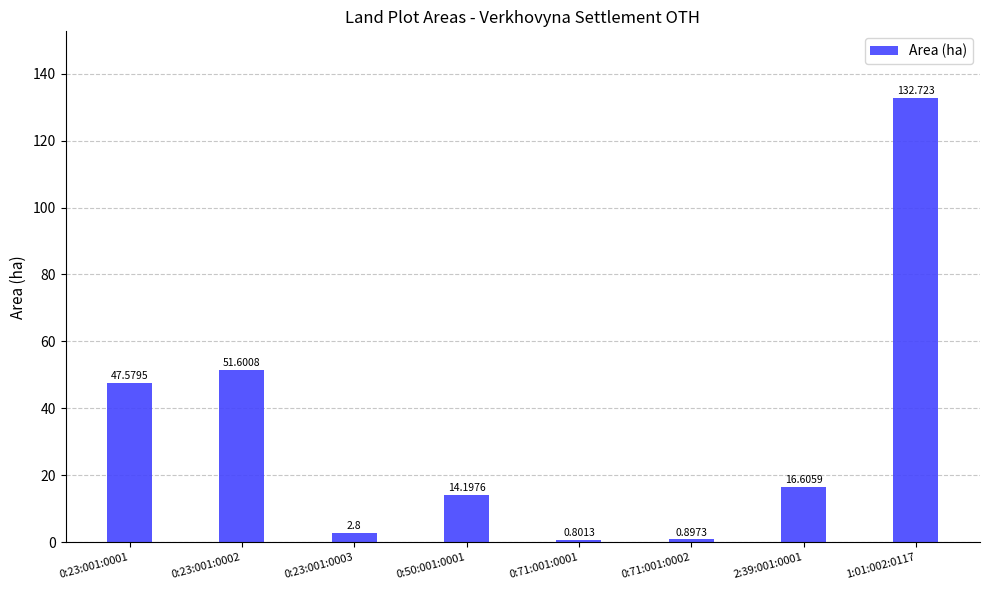

What is the greatest value displayed?

132.7